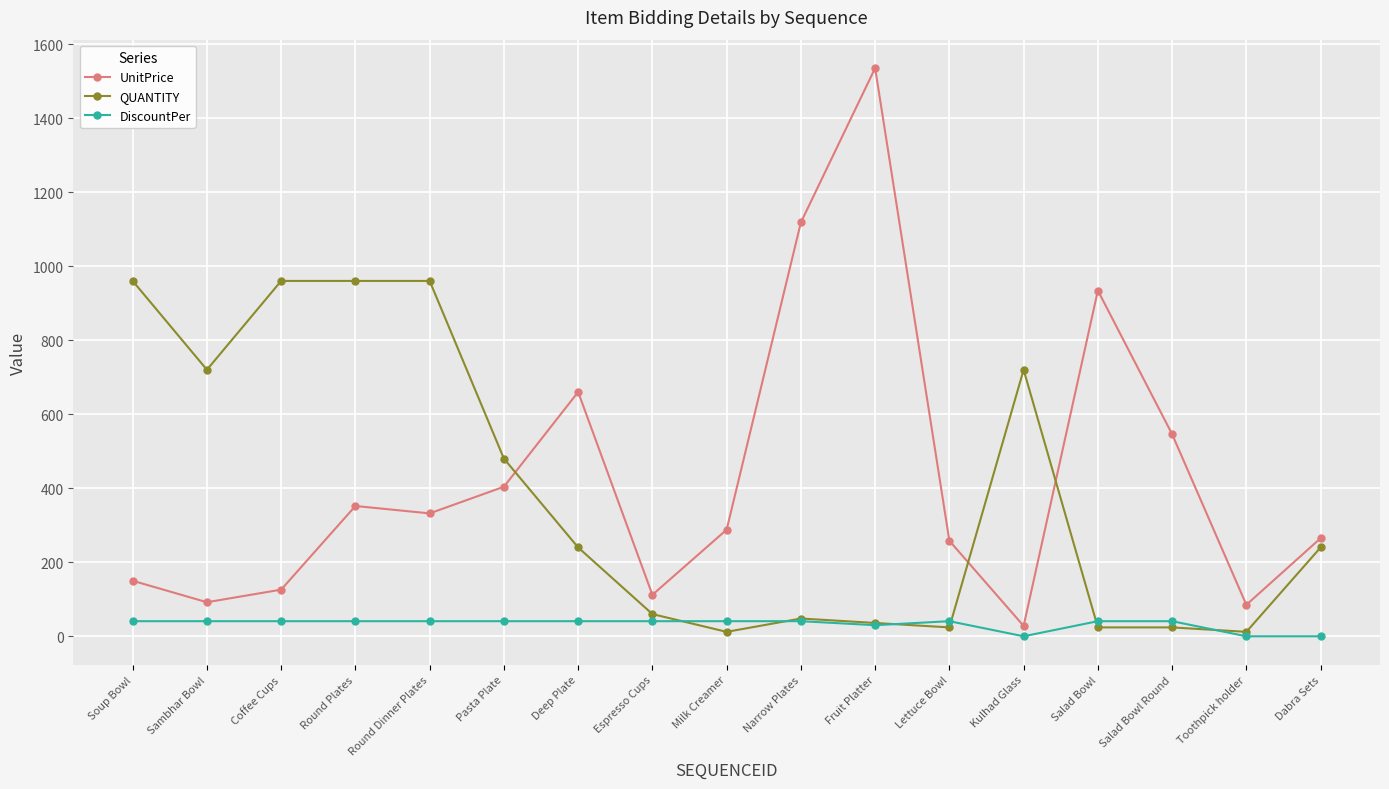

Does the chart display data point markers on the line(s)?

Yes